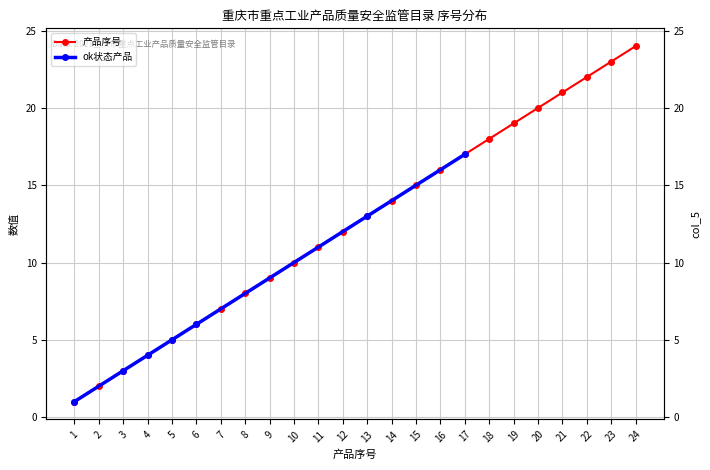

Reading left to right, list all the values displayed in this chart.

1=1	2=2	3=3	4=4	5=5	6=6	7=7	8=8	9=9	10=10	11=11	12=12	13=13	14=14	15=15	16=16	17=17	18=18	19=19	20=20	21=21	22=22	23=23	24=24